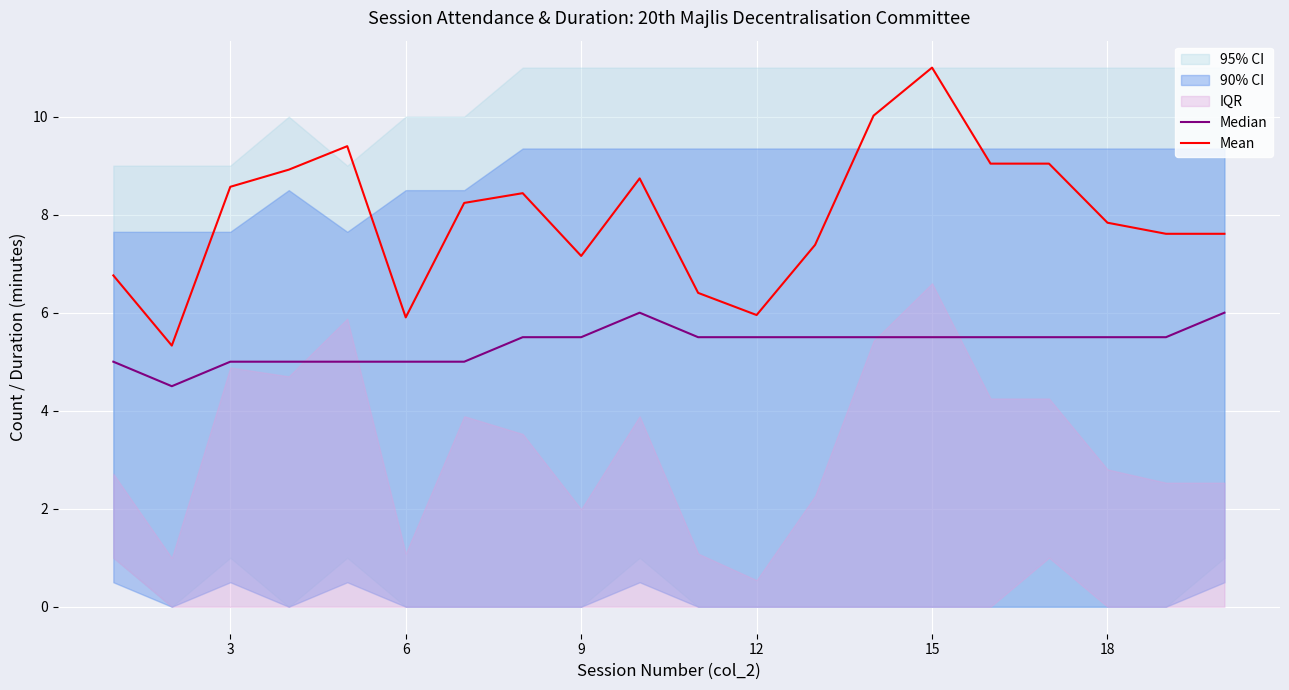

At which label does Mean reach its peak?

15